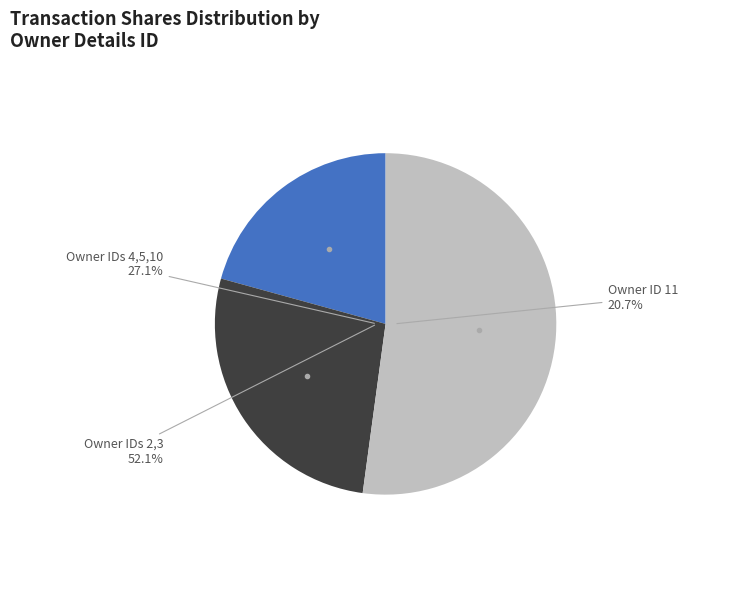

Which has a higher value, 2 or 5?

2